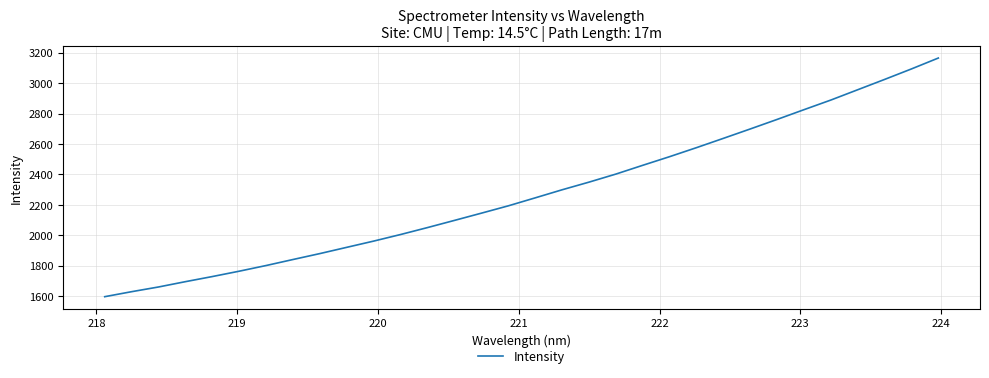

How many series are shown in this chart?

1